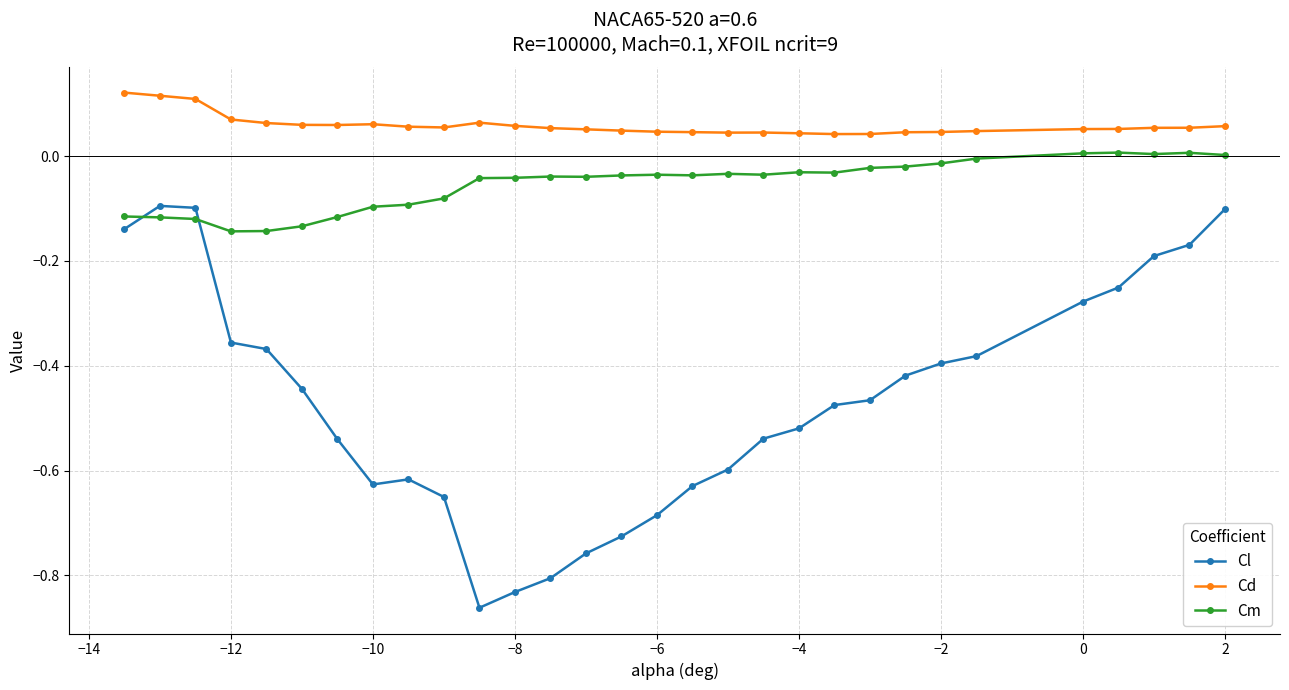

In Cl, how many points are lower than both neighbors (excluding endpoints)?

2